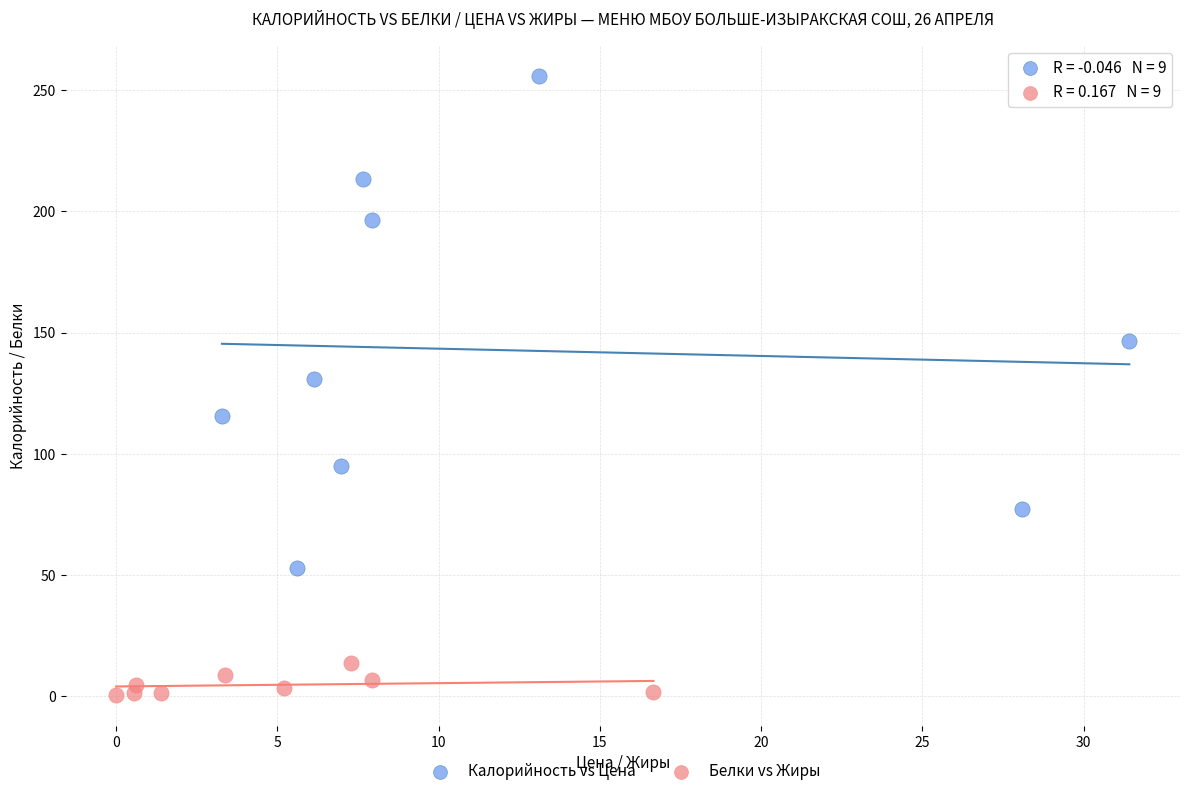

Which series reaches the minimum Y coordinate?

Белки vs Жиры